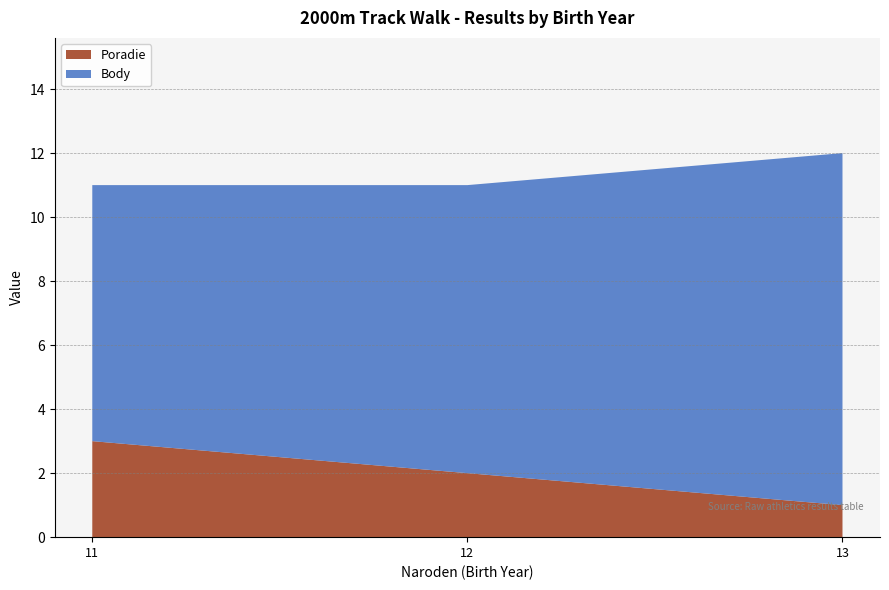

What is the difference between the maximum and minimum values in the Body series?

3